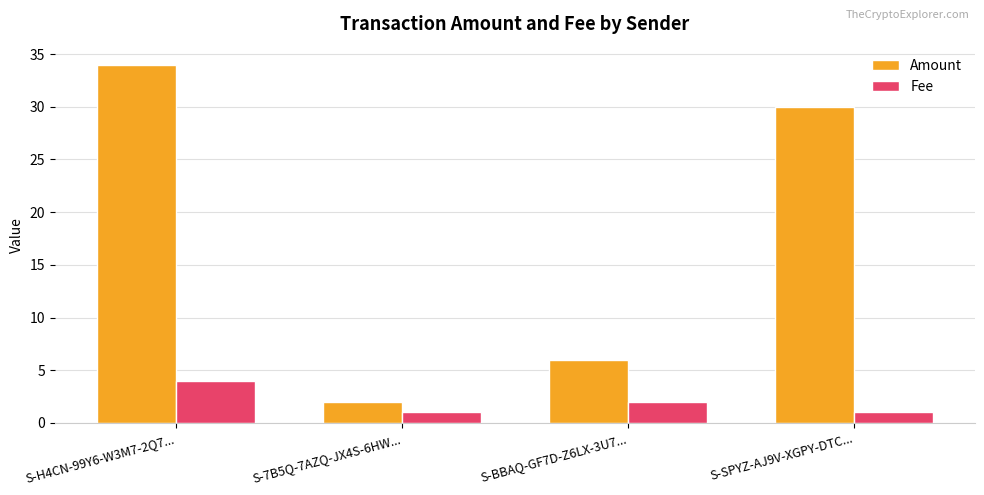

Is the value of Amount at S-BBAQ-GF7D-Z6LX-3U7... greater than the value of Fee at S-BBAQ-GF7D-Z6LX-3U7...?

Yes